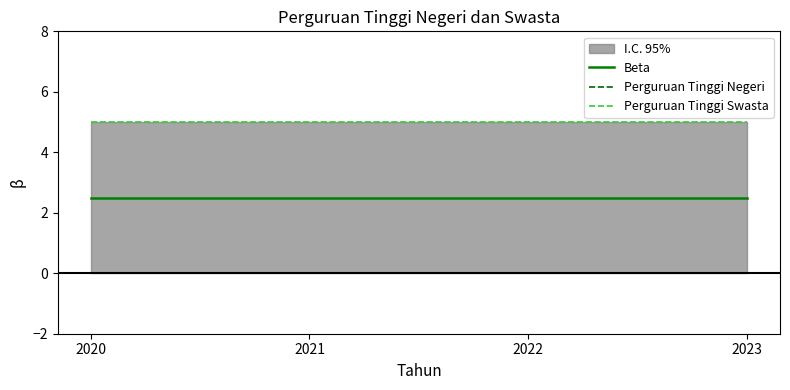

Does the chart display data point markers on the line(s)?

No